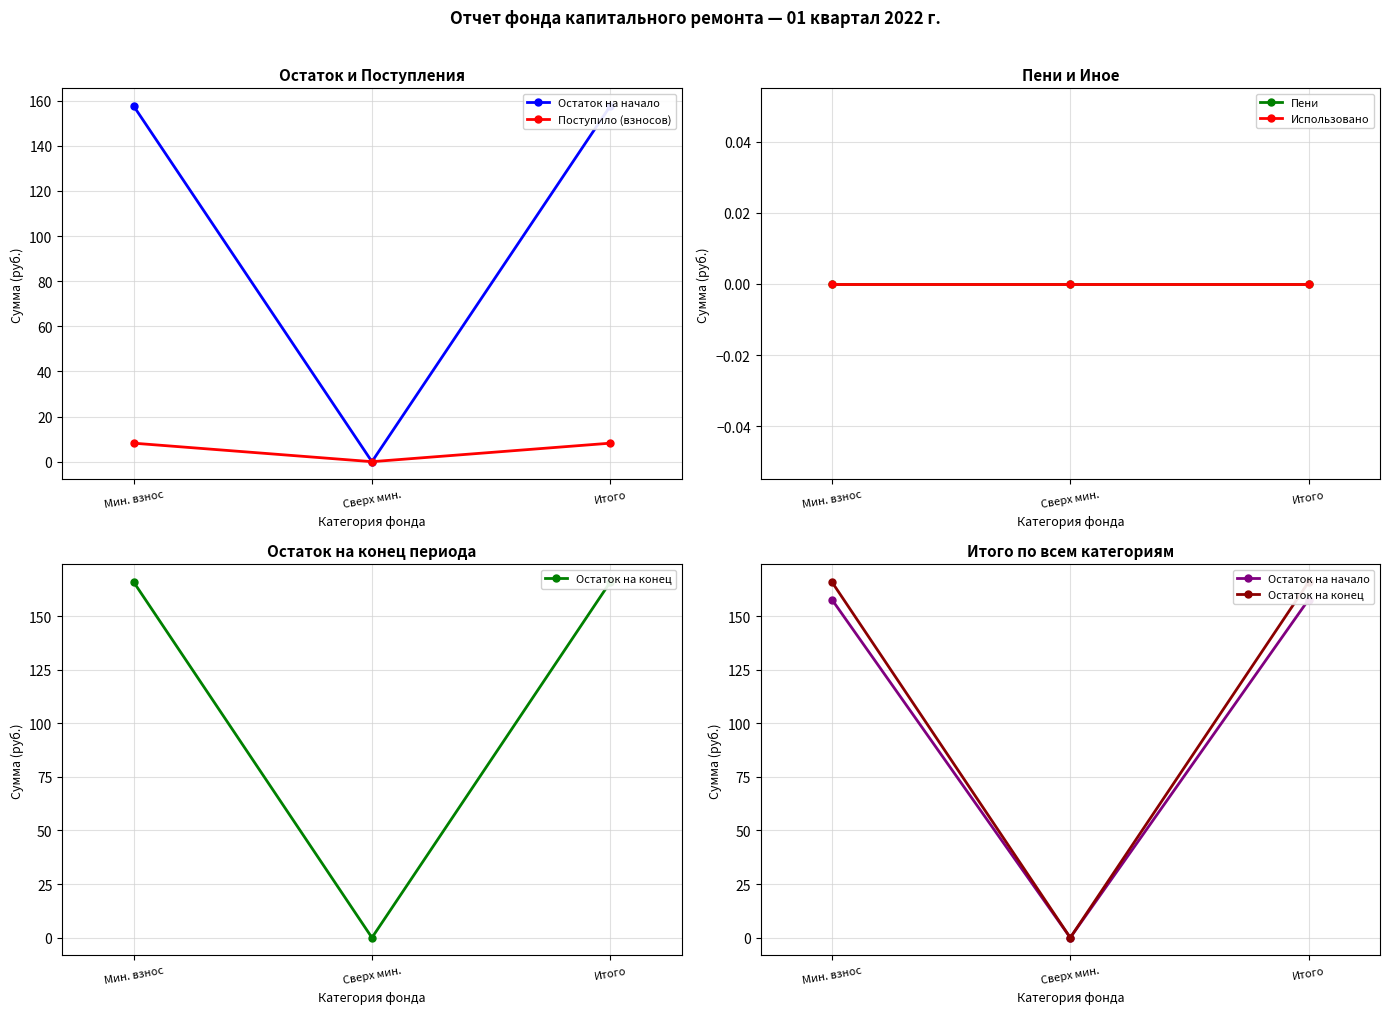

Reading right to left, extract all data points from this chart.

Остаток на начало: Итого=157.6	Сверх мин.=0.0	Мин. взнос=157.6
Поступило (взносов): Итого=8.2	Сверх мин.=0.0	Мин. взнос=8.2
Пени: Итого=0.0	Сверх мин.=0.0	Мин. взнос=0.0
Использовано: Итого=0.0	Сверх мин.=0.0	Мин. взнос=0.0
Остаток на конец: Итого=165.8	Сверх мин.=0.0	Мин. взнос=165.8